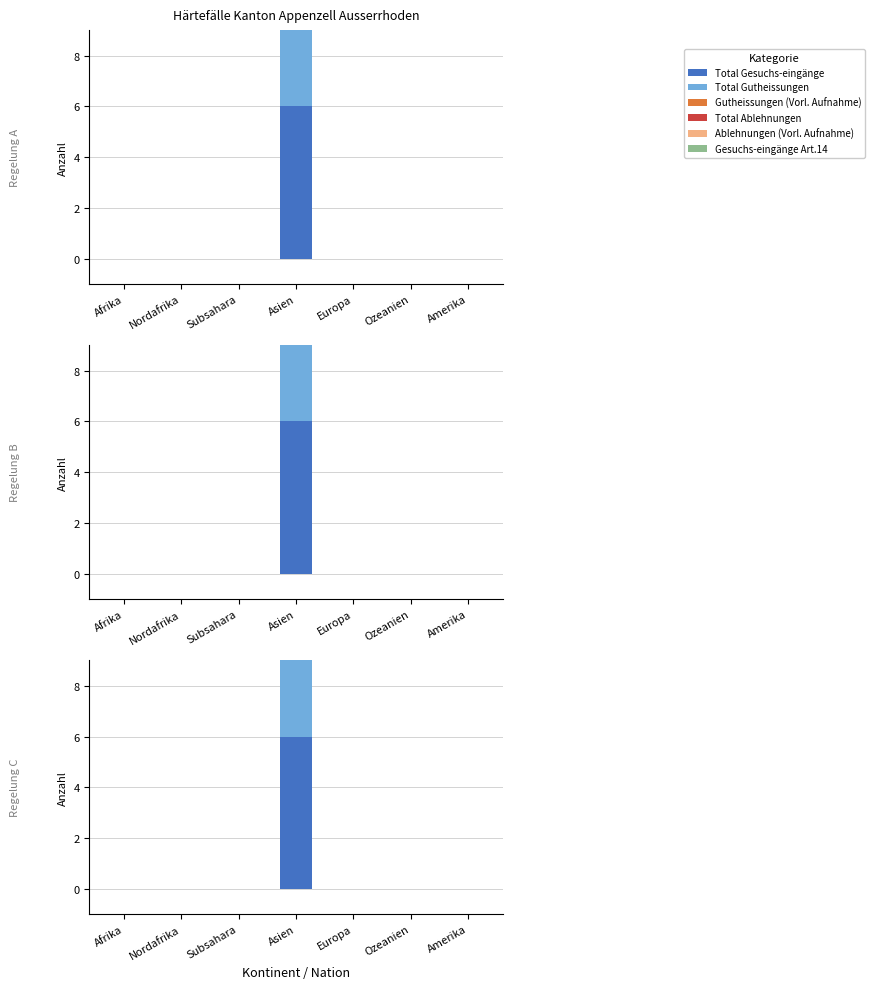

How many categories are shown in the chart?

7